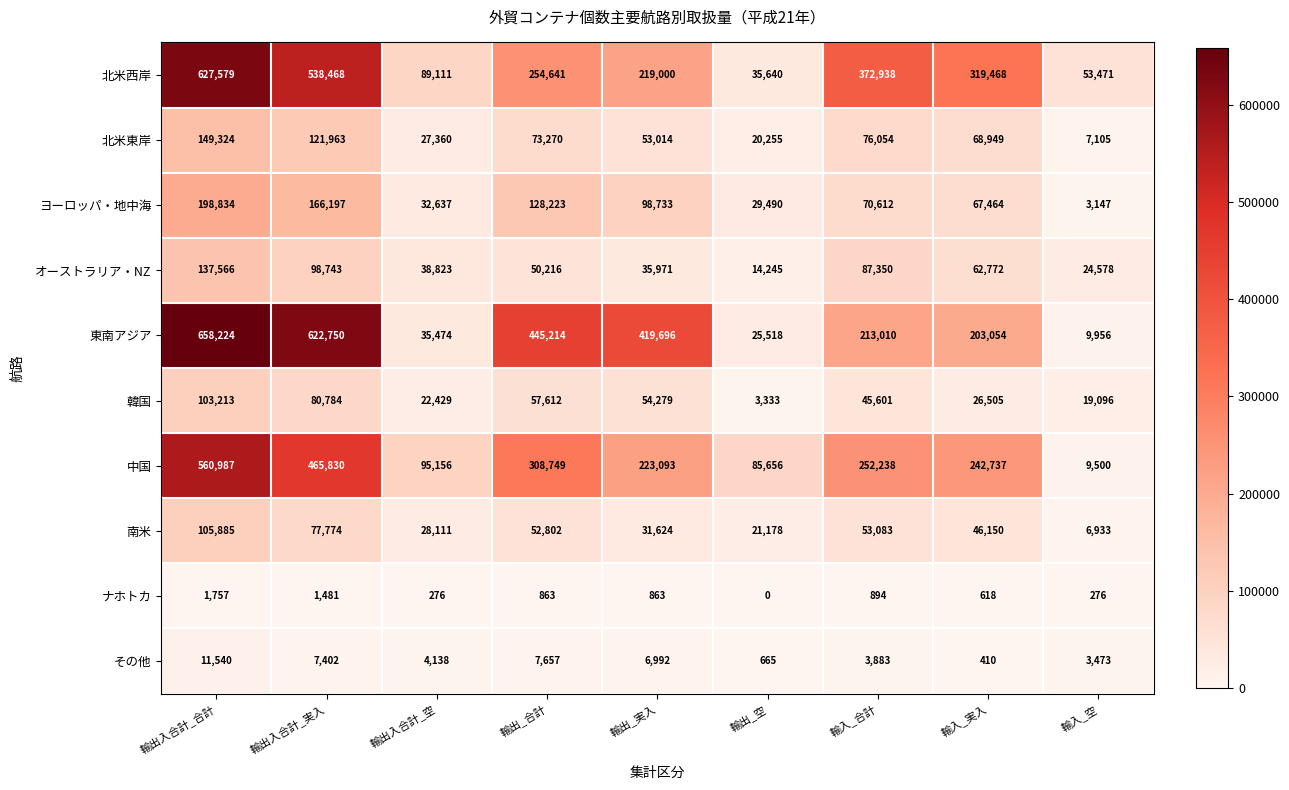

At which category is the sum across all series the highest?

輸出入合計_合計